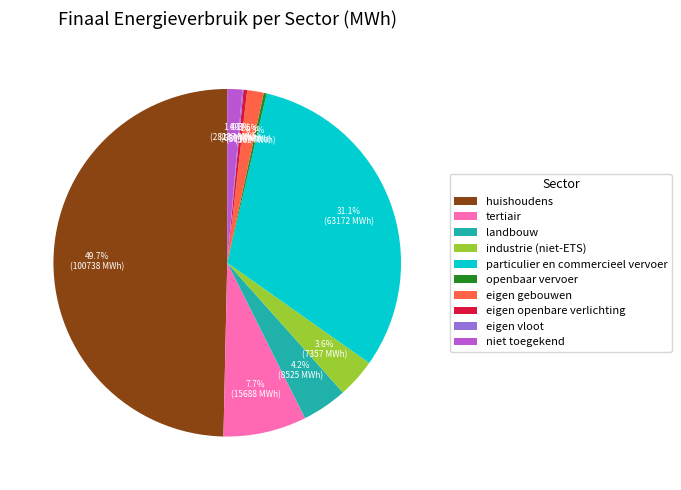

Approximately how many times larger is the value at particulier en commercieel vervoer compared to huishoudens?

0.6